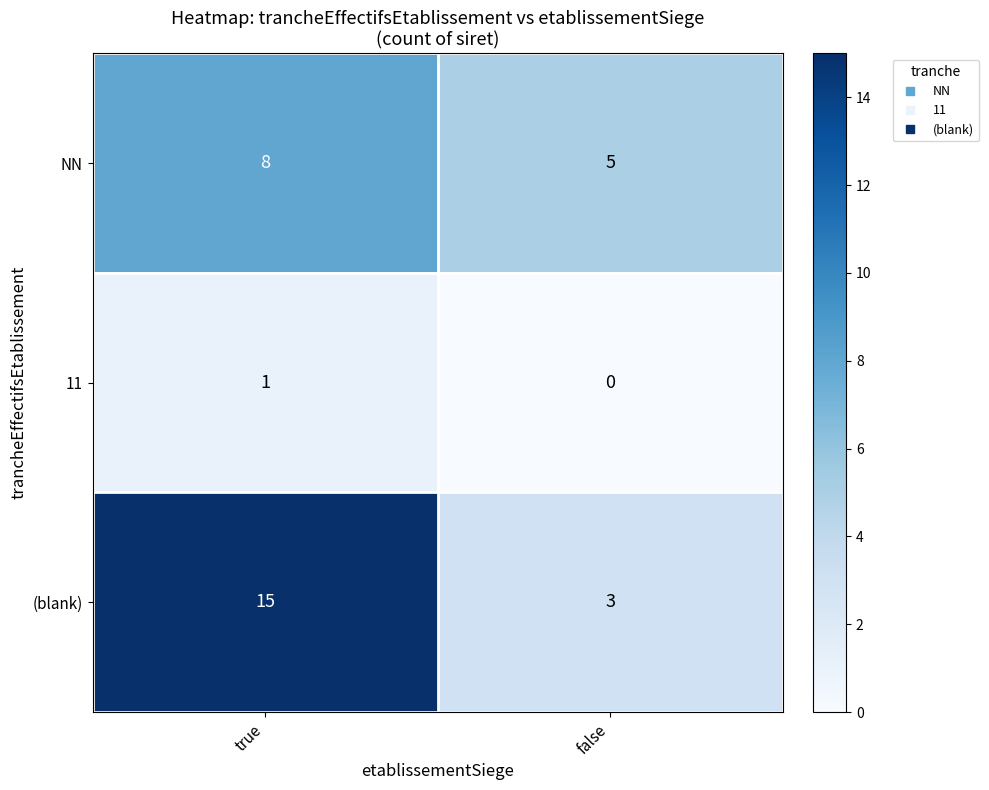

Which series has the largest total across all categories?

(blank)